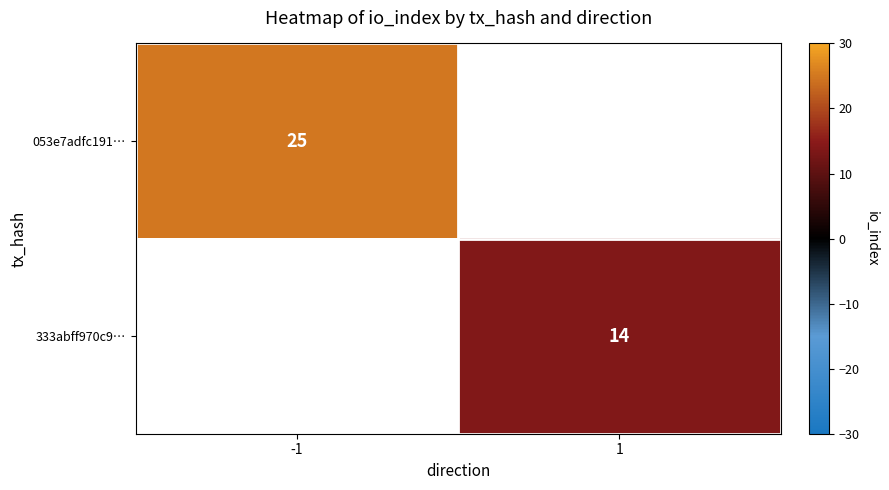

The value of 333abff970c9… at 1 is 14. True or false?

True